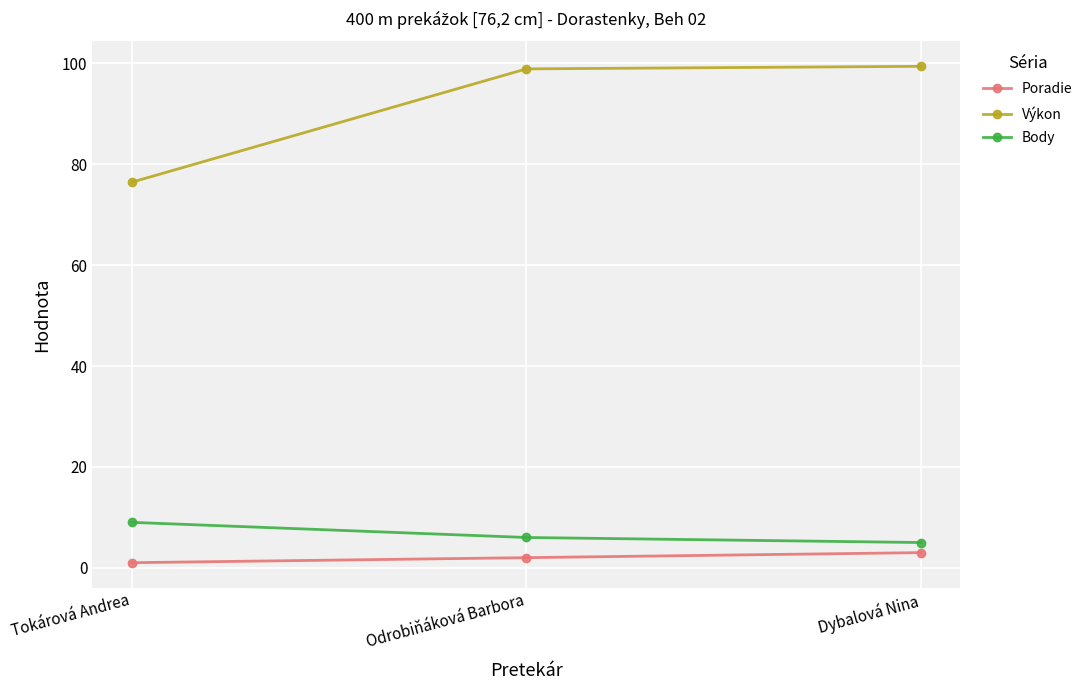

Reading left to right, list all the values displayed in this chart.

Poradie: 1.0	2.0	3.0
Výkon: 76.5	98.9	99.4
Body: 9.0	6.0	5.0